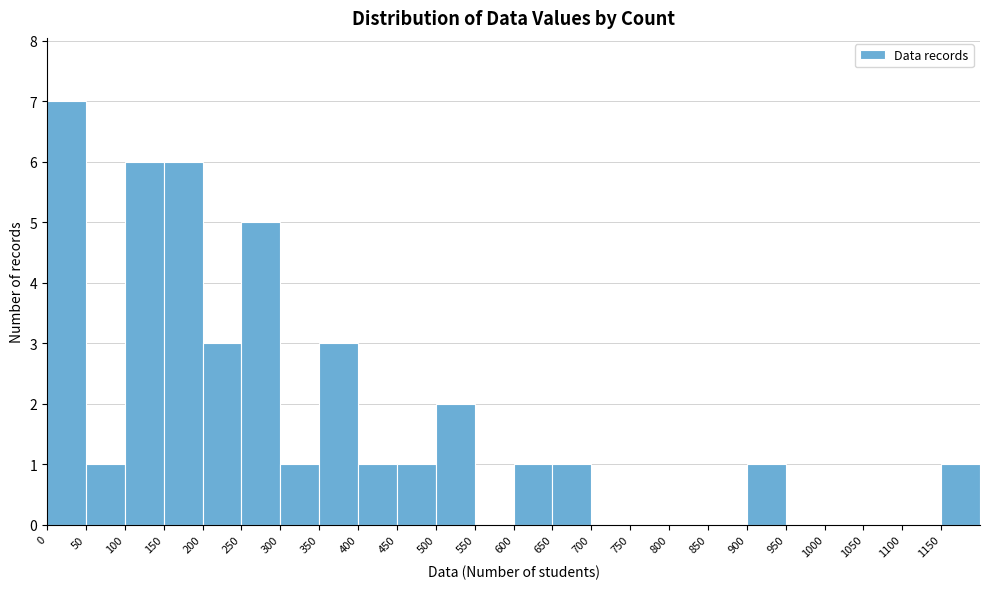

Reading left to right, list every bar in this chart as the range it spans on the x-axis followed by its height. The values are not printed on the chart, so give them approximately, as read against the axis.

0 to 50: 7
50 to 100: 1
100 to 150: 6
150 to 200: 6
200 to 250: 3
250 to 300: 5
300 to 350: 1
350 to 400: 3
400 to 450: 1
450 to 500: 1
500 to 550: 2
550 to 600: 0
600 to 650: 1
650 to 700: 1
700 to 750: 0
750 to 800: 0
800 to 850: 0
850 to 900: 0
900 to 950: 1
950 to 1000: 0
1000 to 1050: 0
1050 to 1100: 0
1100 to 1150: 0
1150 to 1200: 1